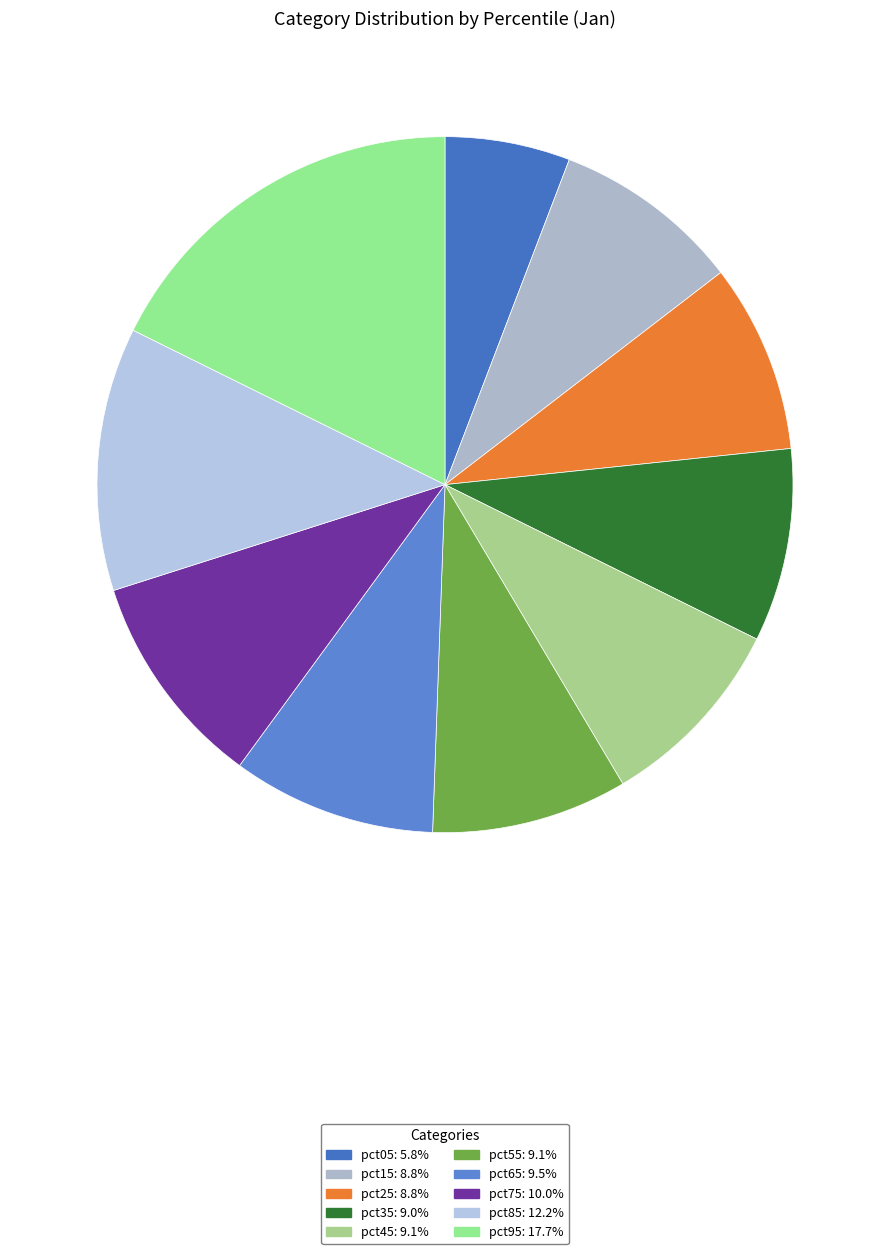

Which category has the biggest portion of the pie?

pct95